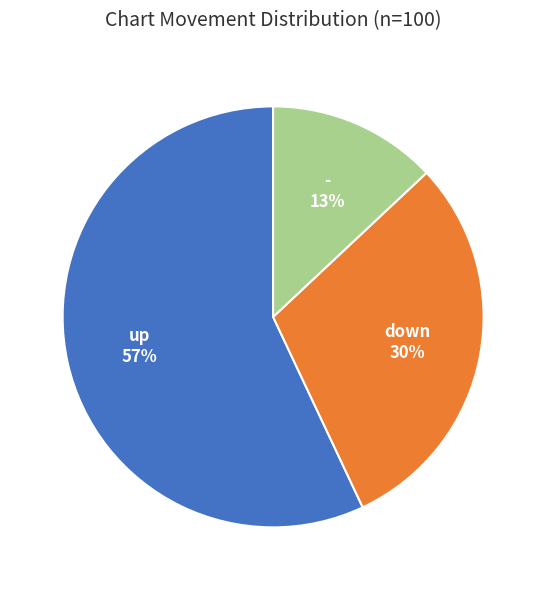

To the nearest percent, what is the average slice percentage?

33%